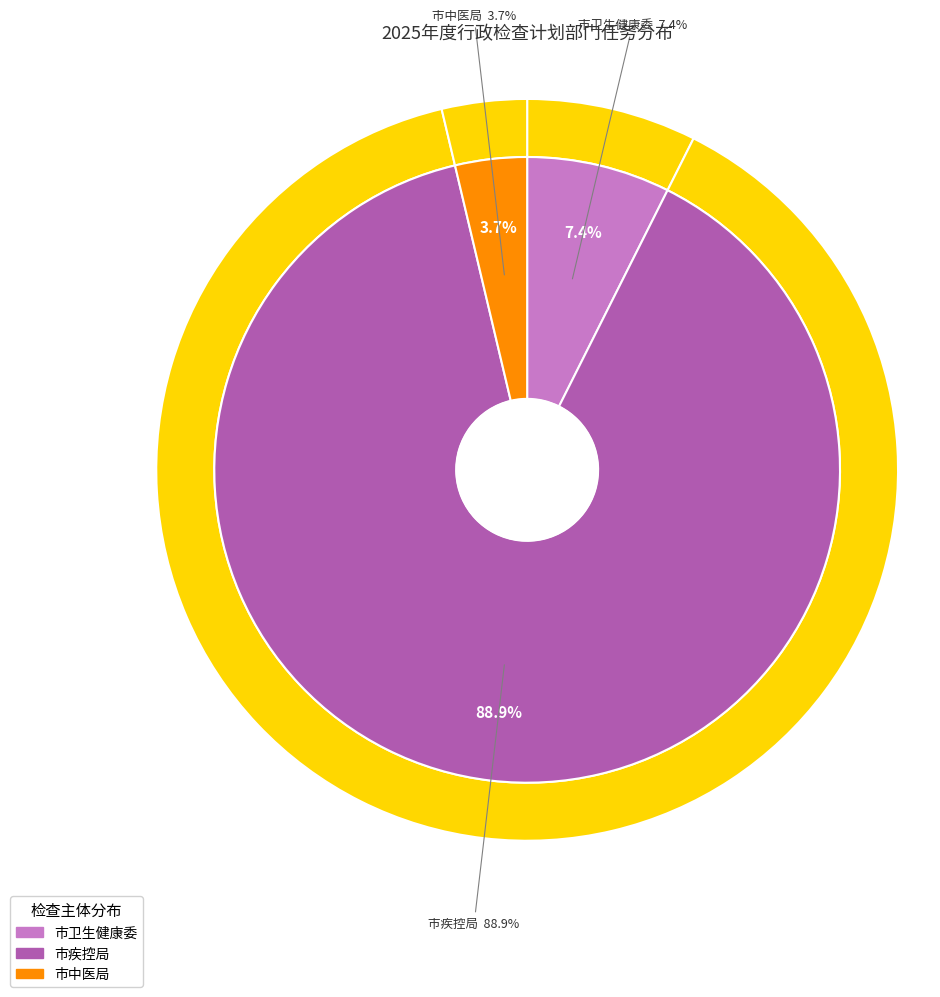

Rank the categories by value from lowest to highest.

市中医局, 市卫生健康委, 市疾控局